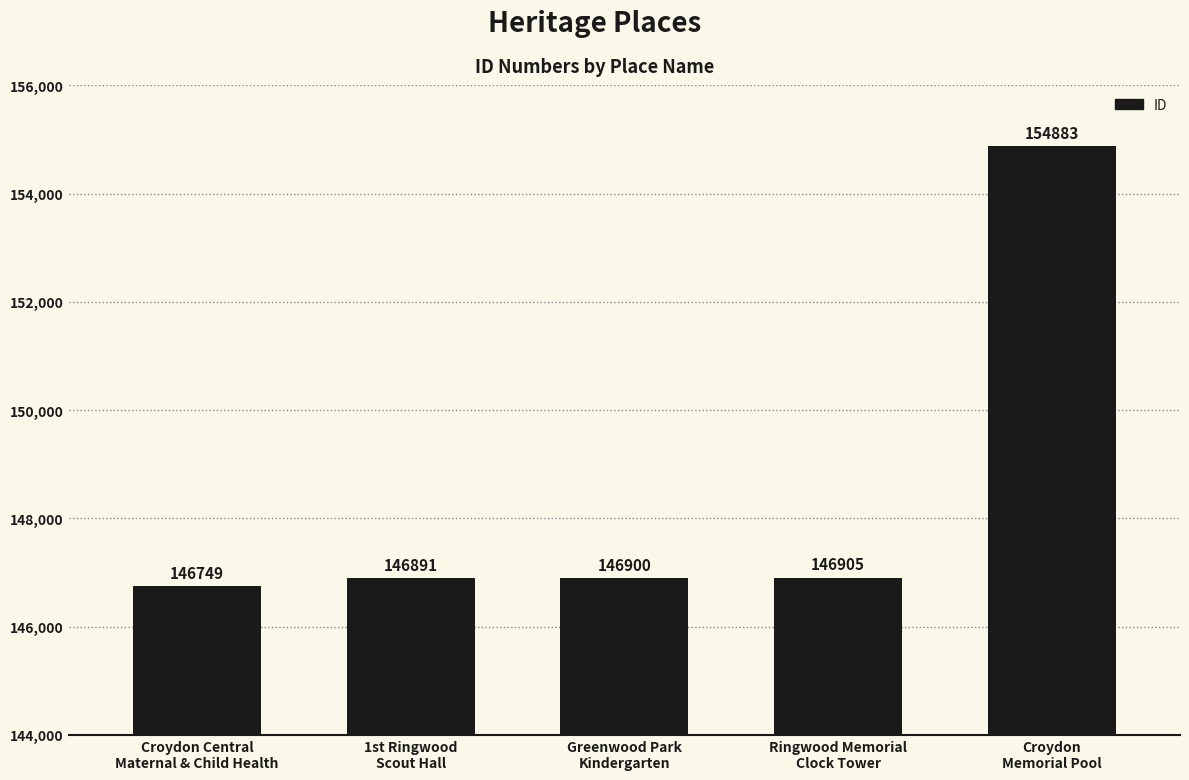

What is the value of the 2nd bar from the left?

146891